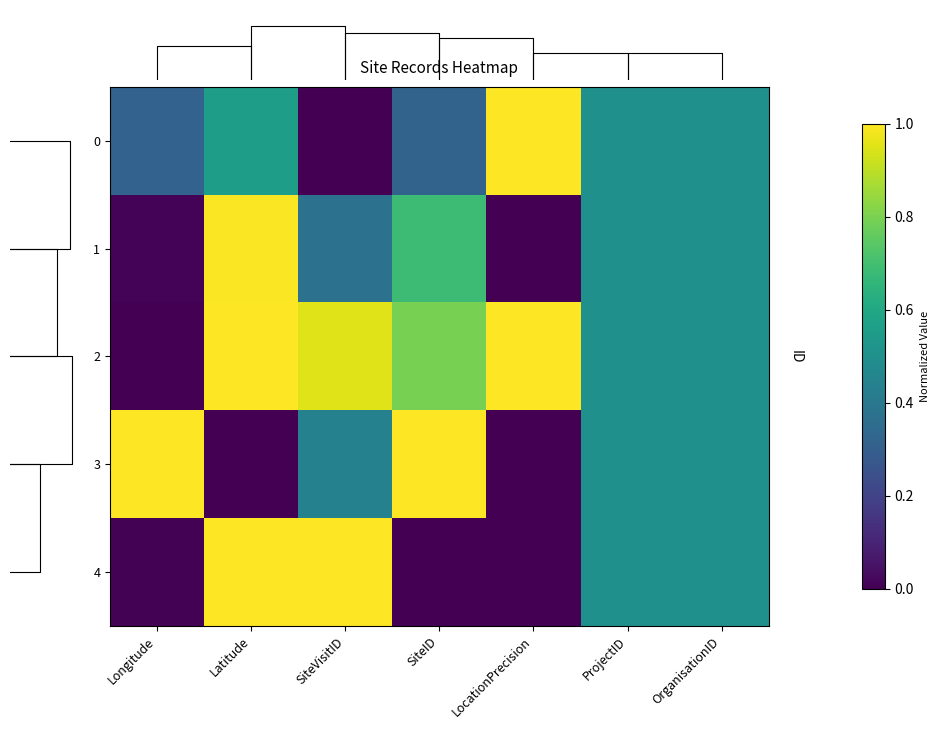

Which has a higher value, Latitude or SiteID?

Latitude